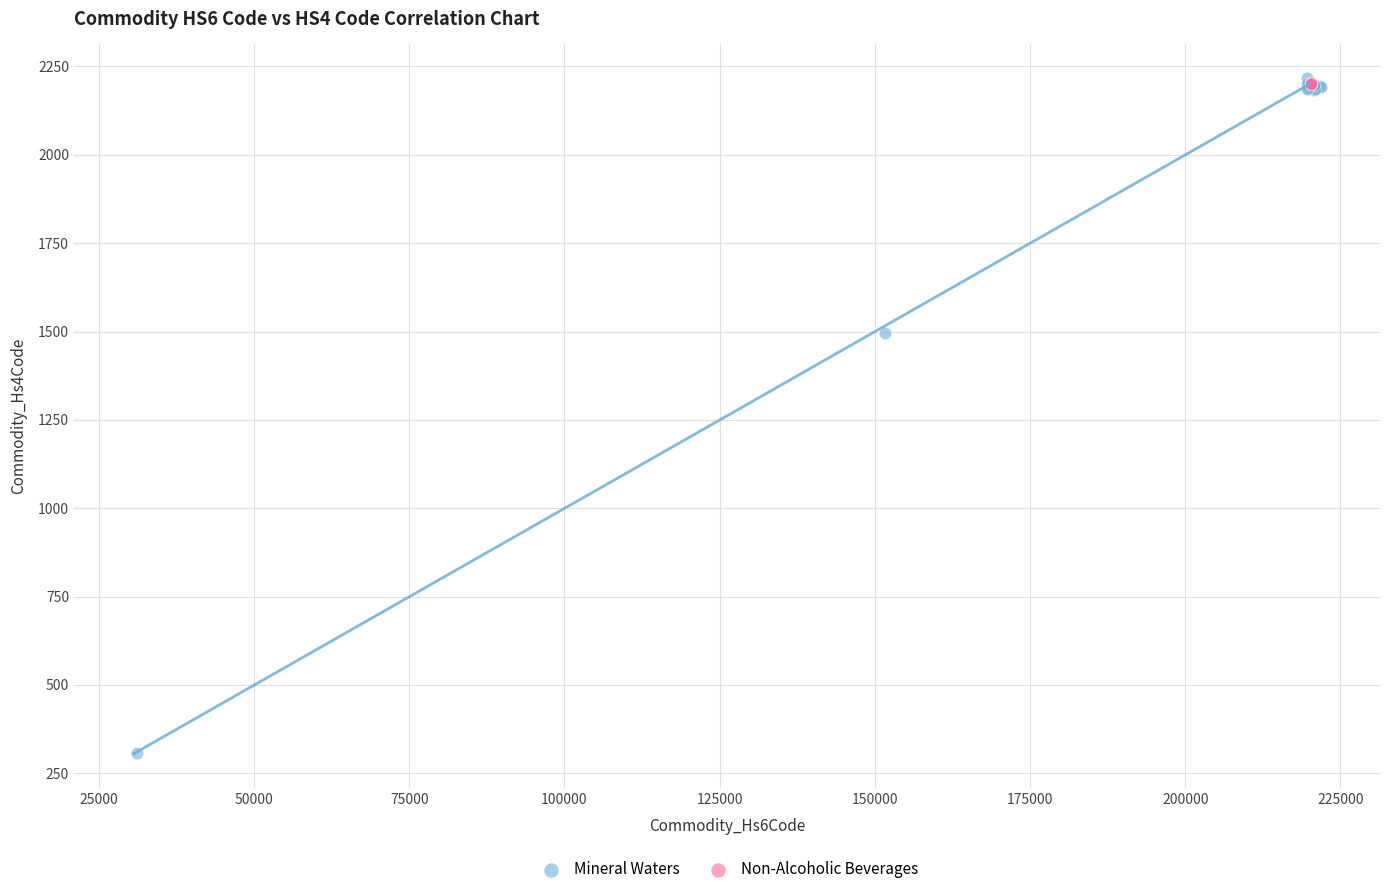

Which series reaches the minimum Y coordinate?

Mineral Waters